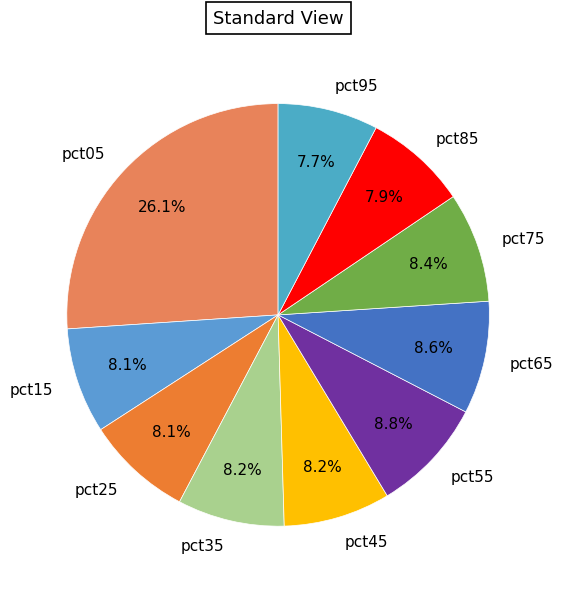

Count the number of slices in the pie.

10